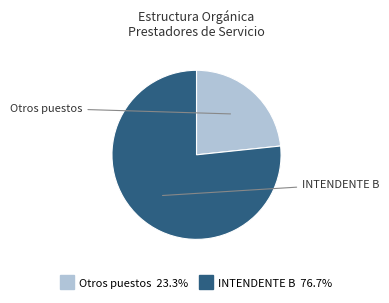

Does any single category account for the majority?

Yes